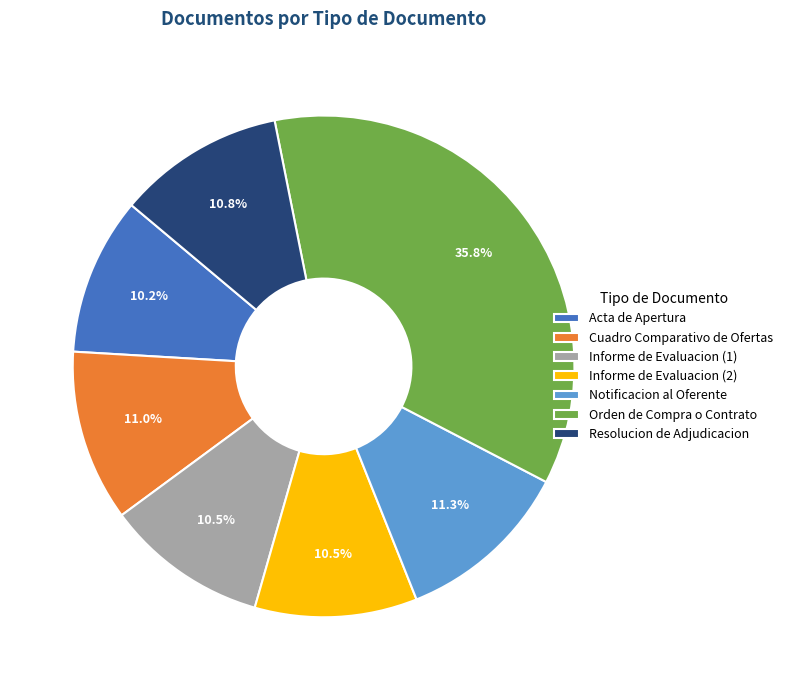

Which category has the biggest portion of the pie?

Orden de Compra o Contrato